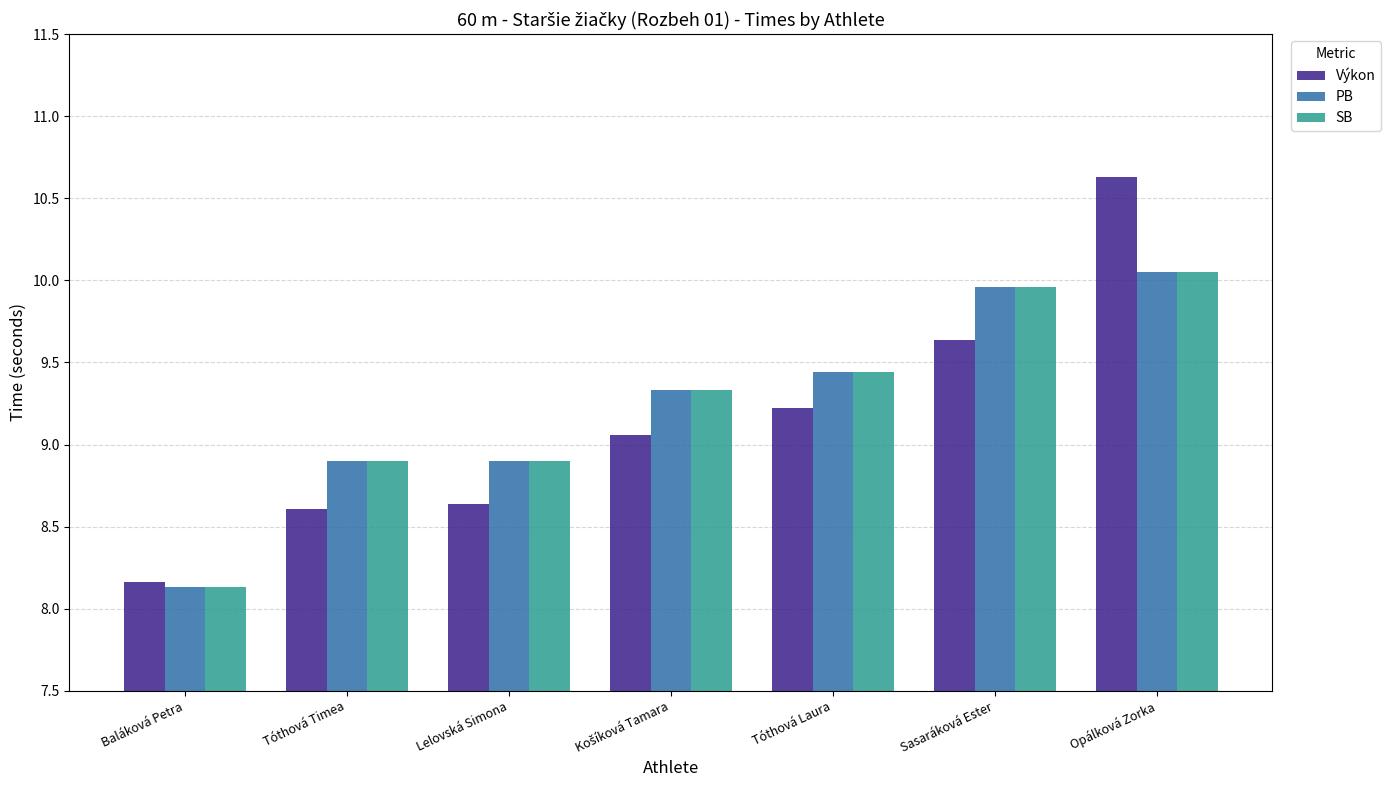

What is the maximum value shown in the chart?

10.6